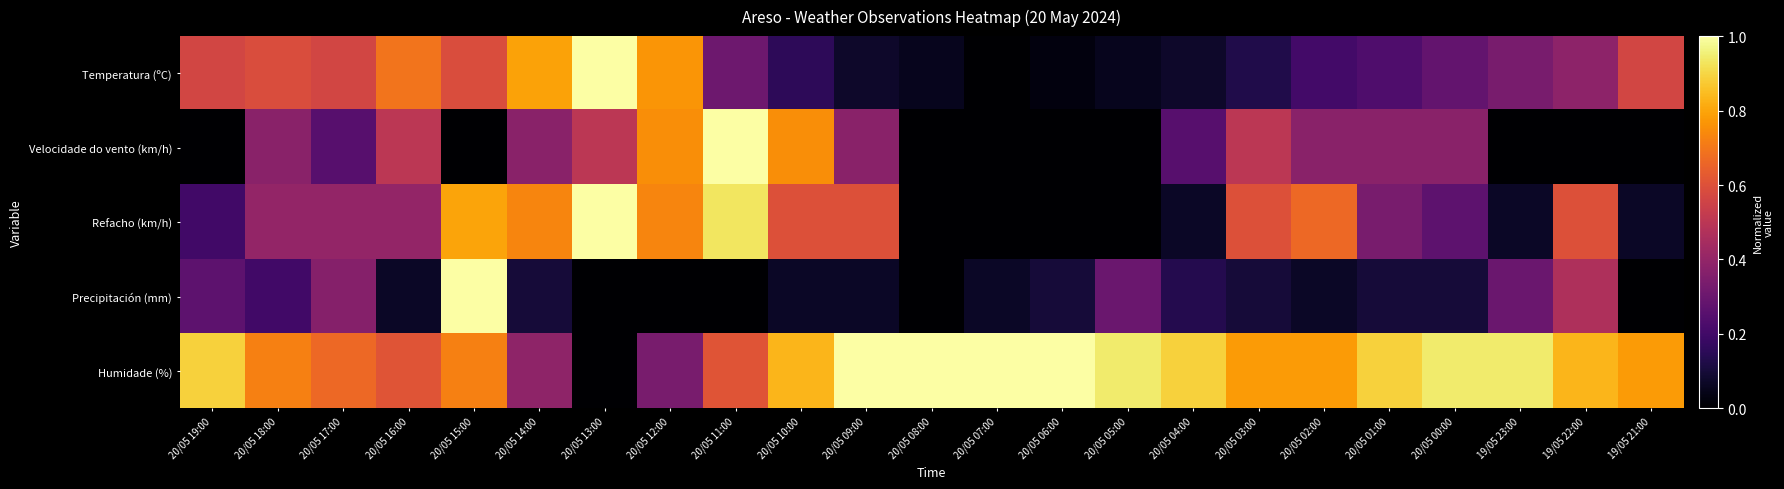

At which category does the chart reach its minimum across all series?

20/05 07:00